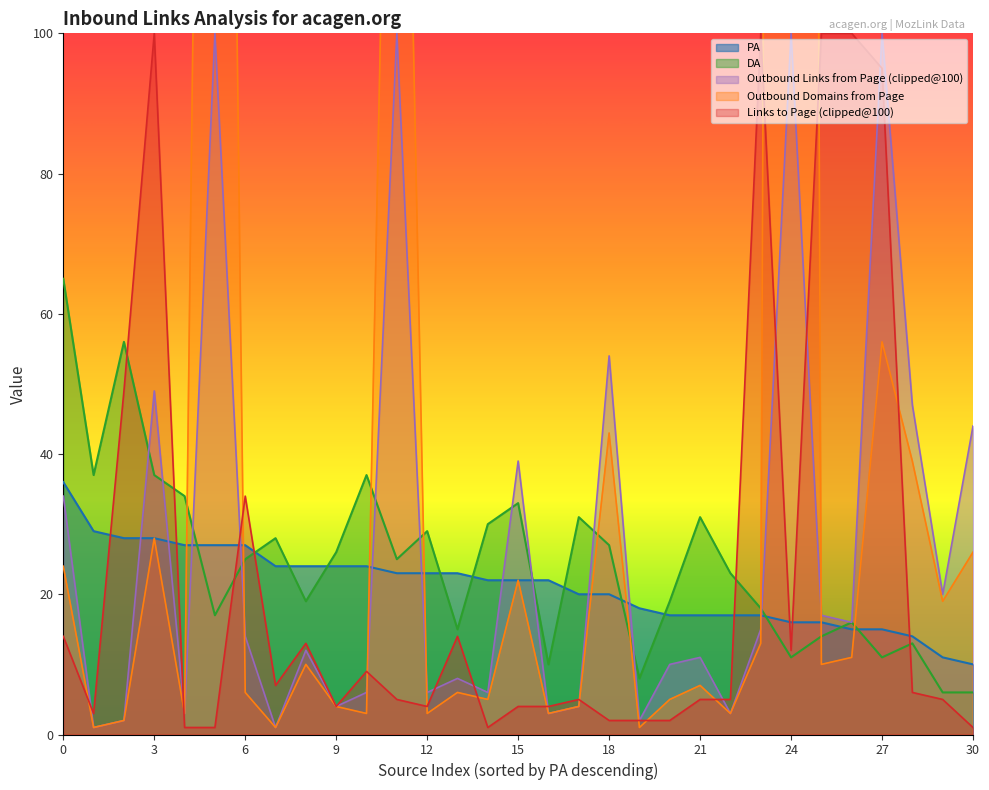

True or false: PA has more than 1 points higher than both neighbors.

False